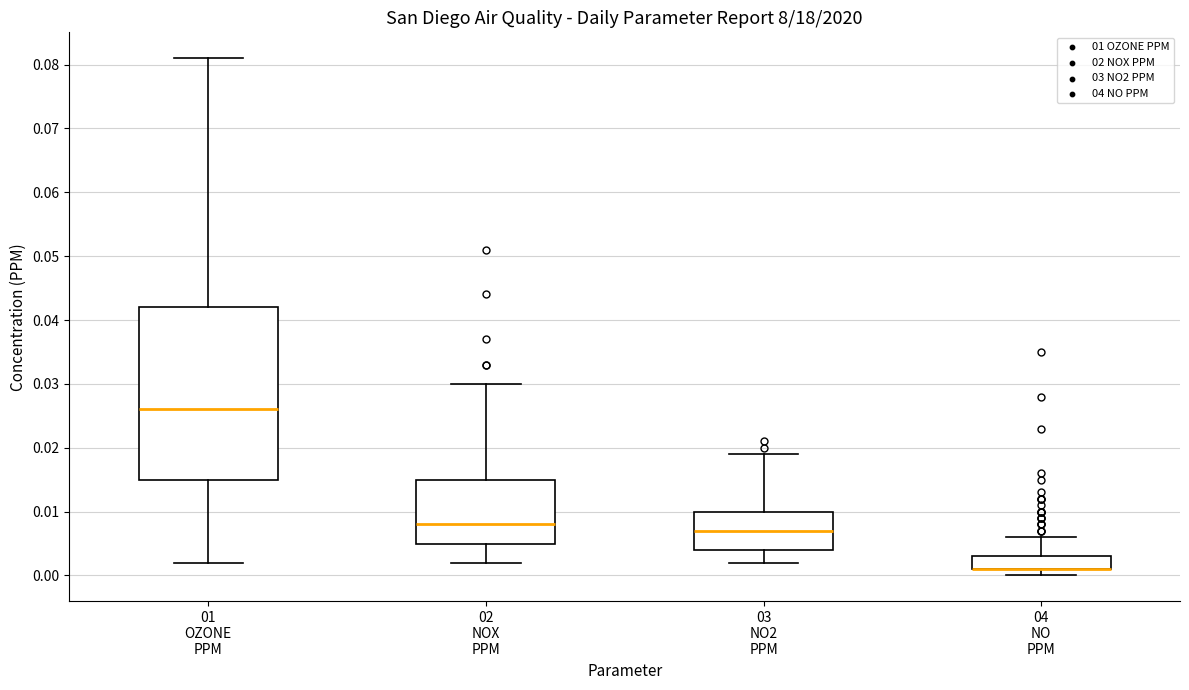

Which box is the tallest, from its lower edge to its upper edge?

01 OZONE PPM